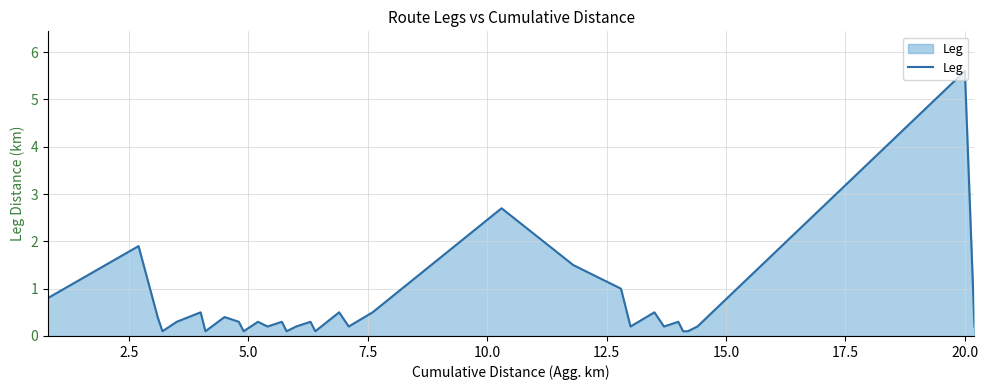

What is the difference between the maximum and minimum values?

5.5